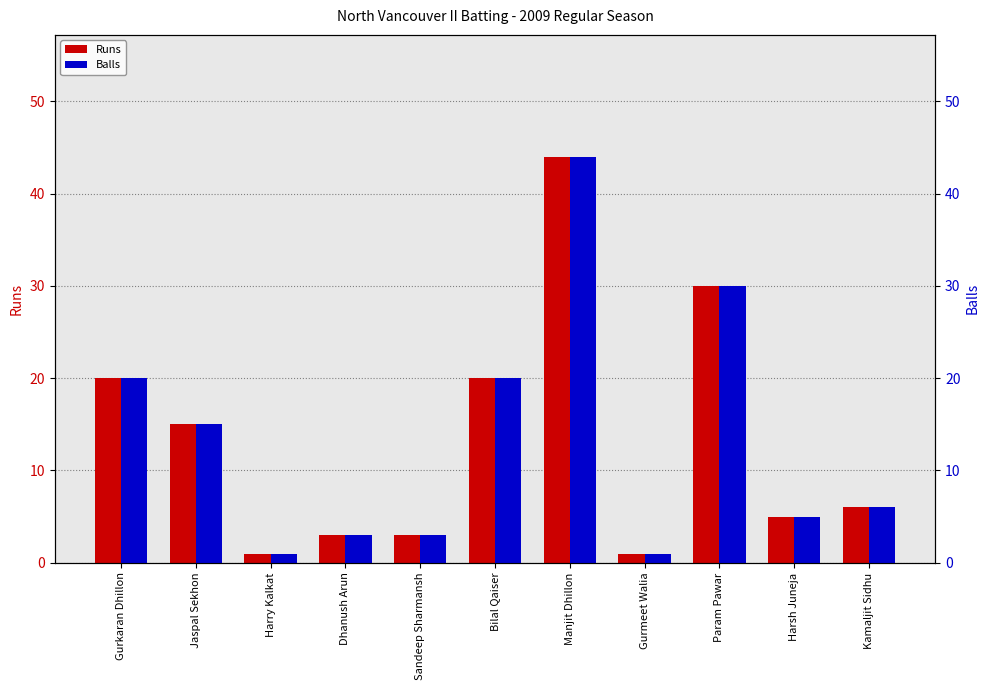

The Runs series shows 2 at Harry Kalkat. True or false?

False